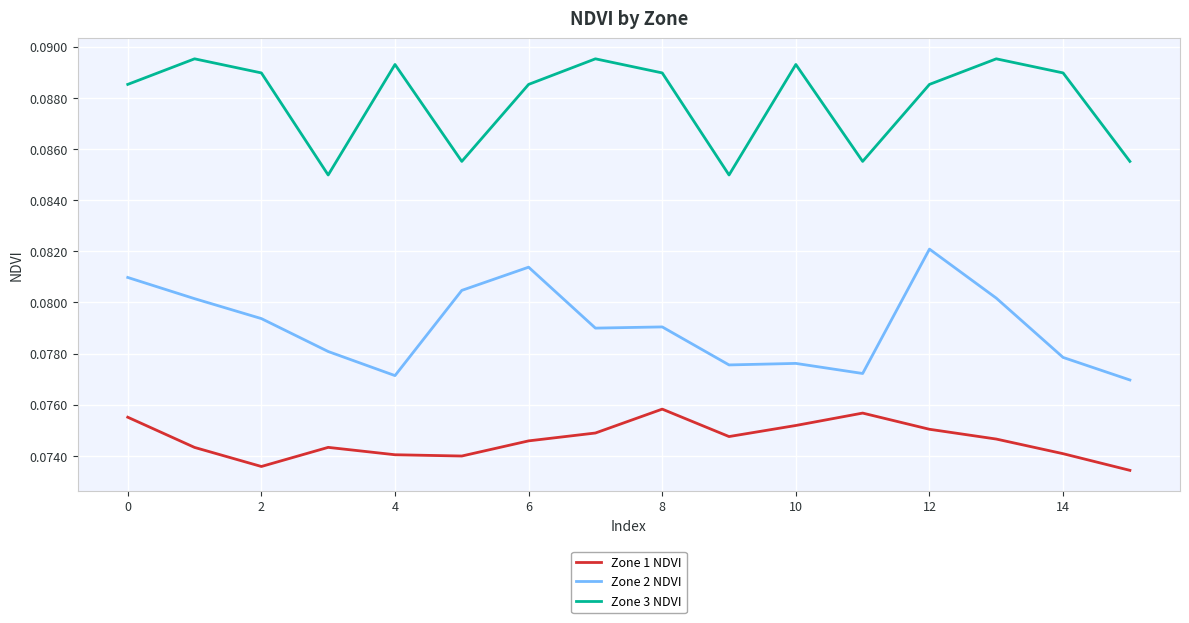

Rank the series by their maximum value, from lowest to highest.

Zone 1 NDVI, Zone 2 NDVI, Zone 3 NDVI